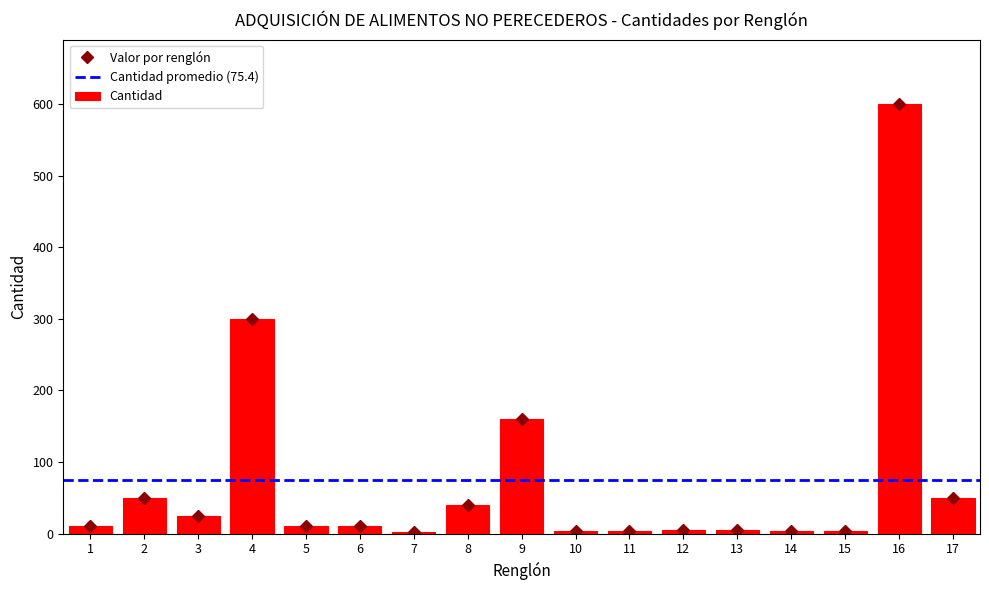

How many distinct data groups are displayed?

1